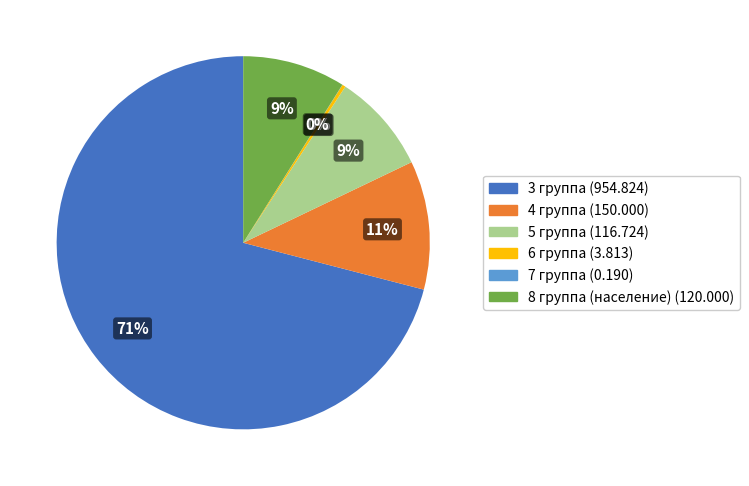

Which slice is the largest?

3 группа